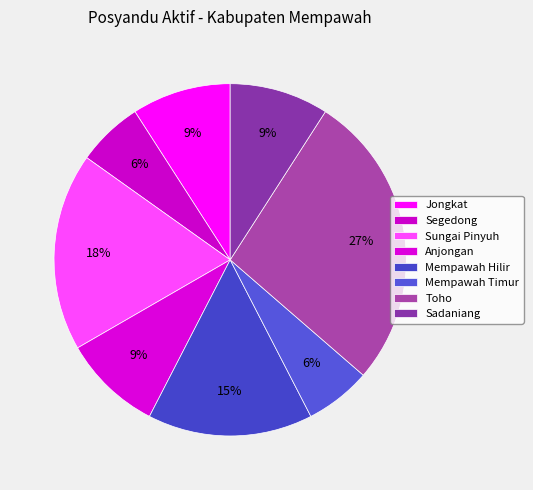

How many slices are in this pie chart?

8